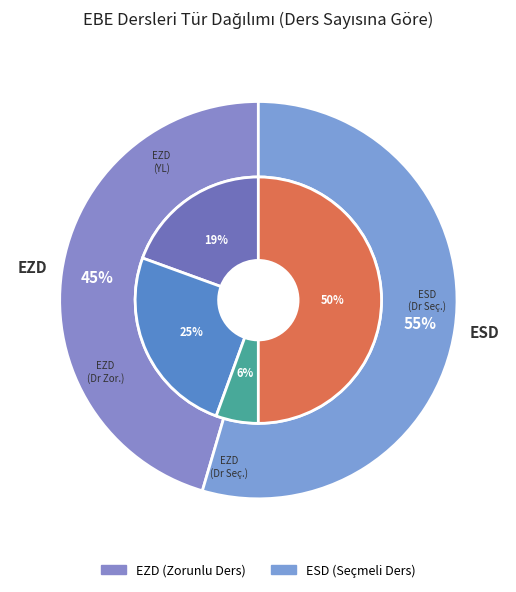

How many slices are in this pie chart?

2